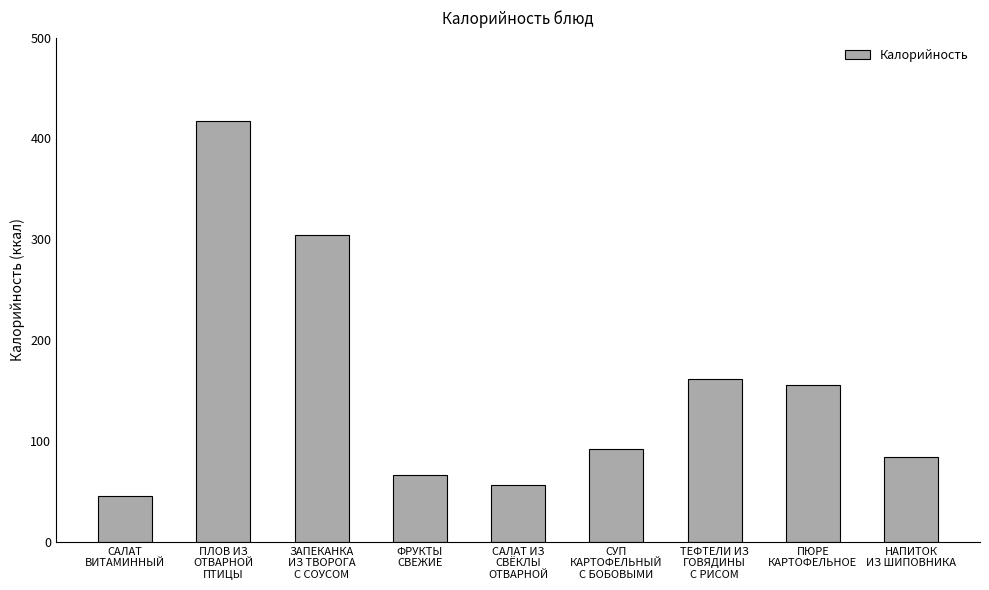

What value does the data have at ТЕФТЕЛИ ИЗ
ГОВЯДИНЫ
С РИСОМ?

161.6